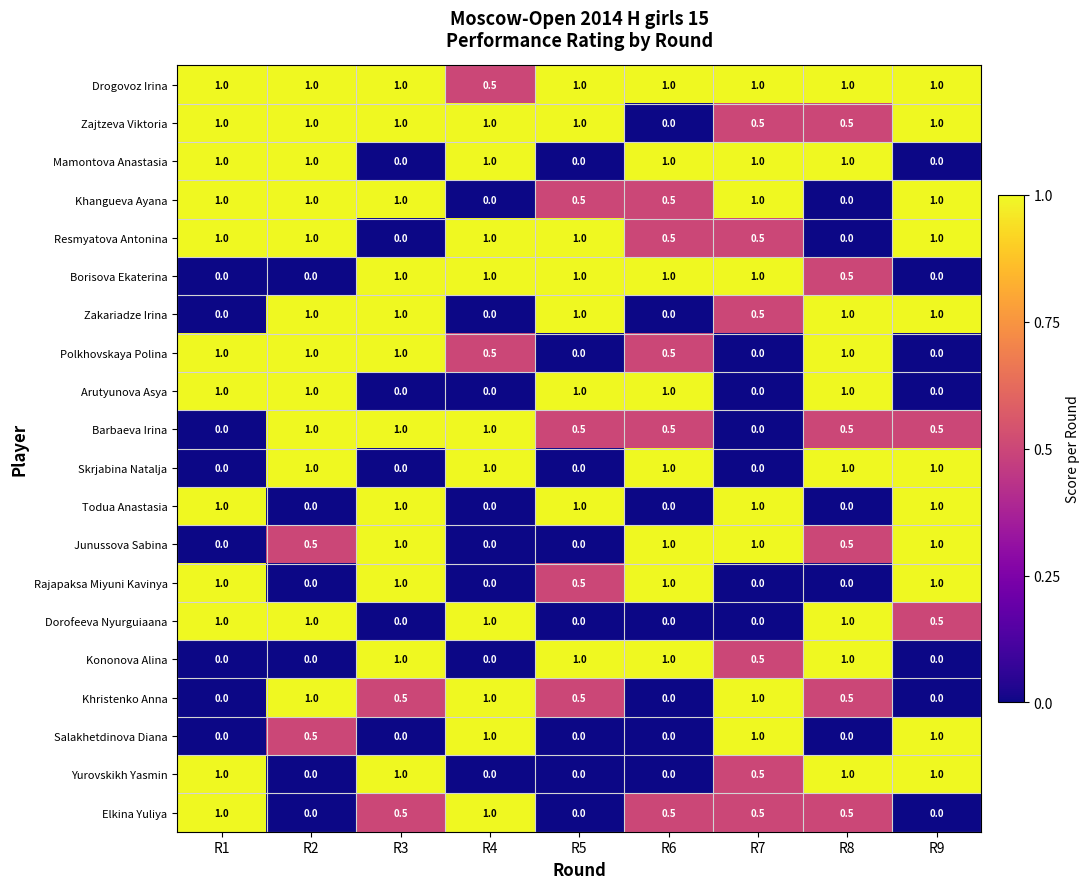

What is the spread (max minus min) of values at R6?

1.0